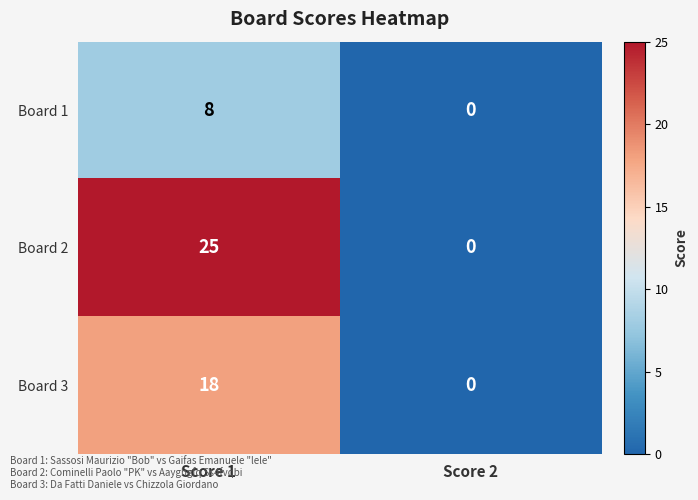

Between Score 1 and Score 2, which series saw the biggest shift?

Board 2